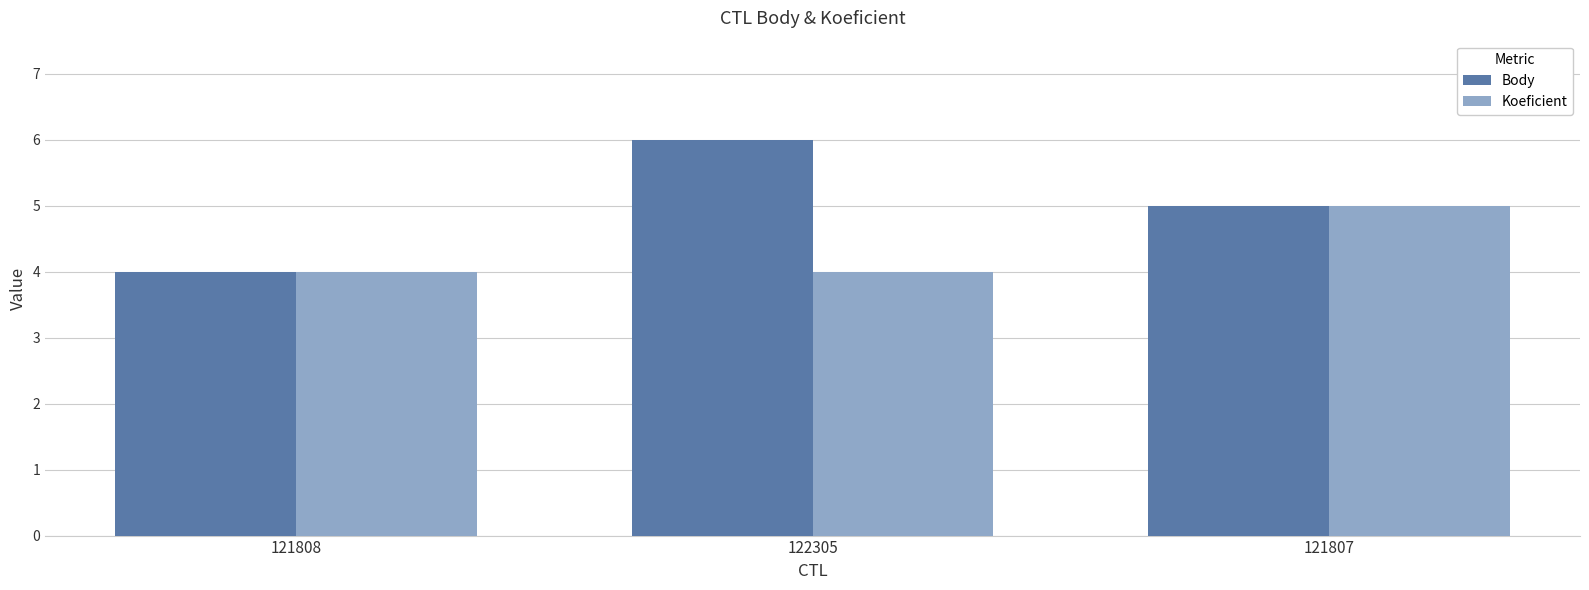

The value of Body at 121807 is 5. True or false?

True